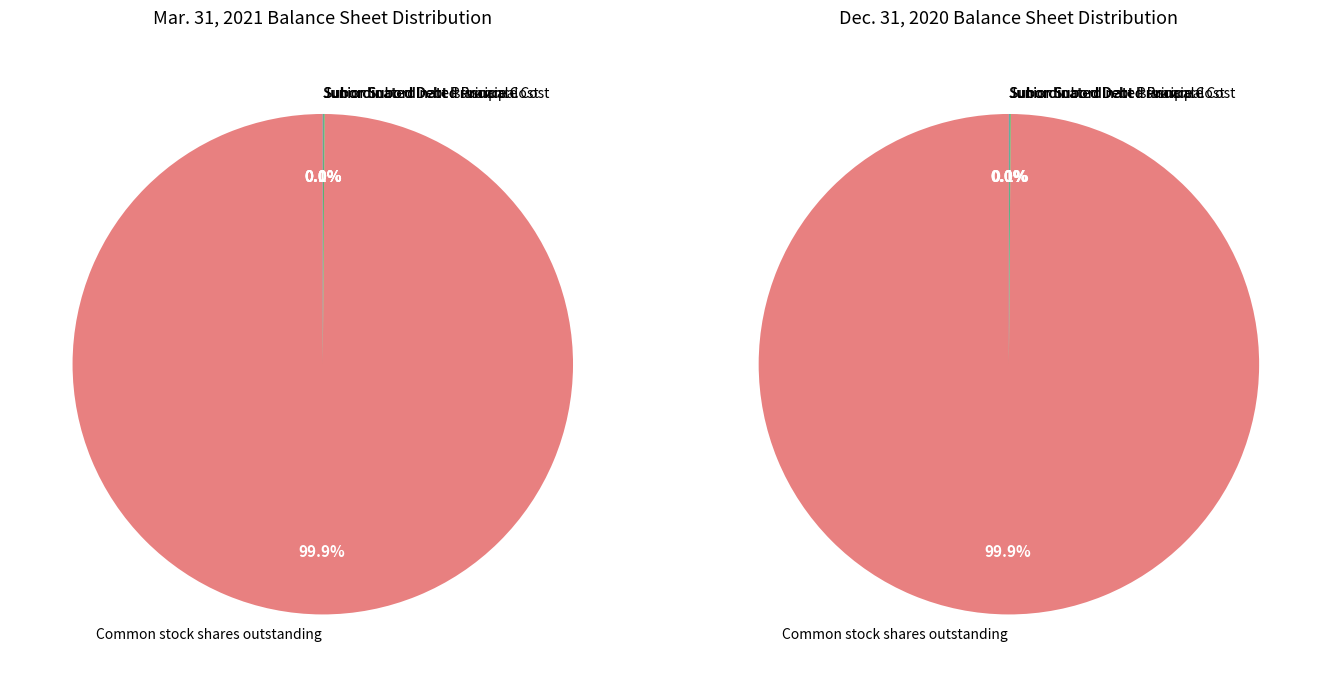

What percentage is NOT represented by Junior Subordinated Principal?

100.0%